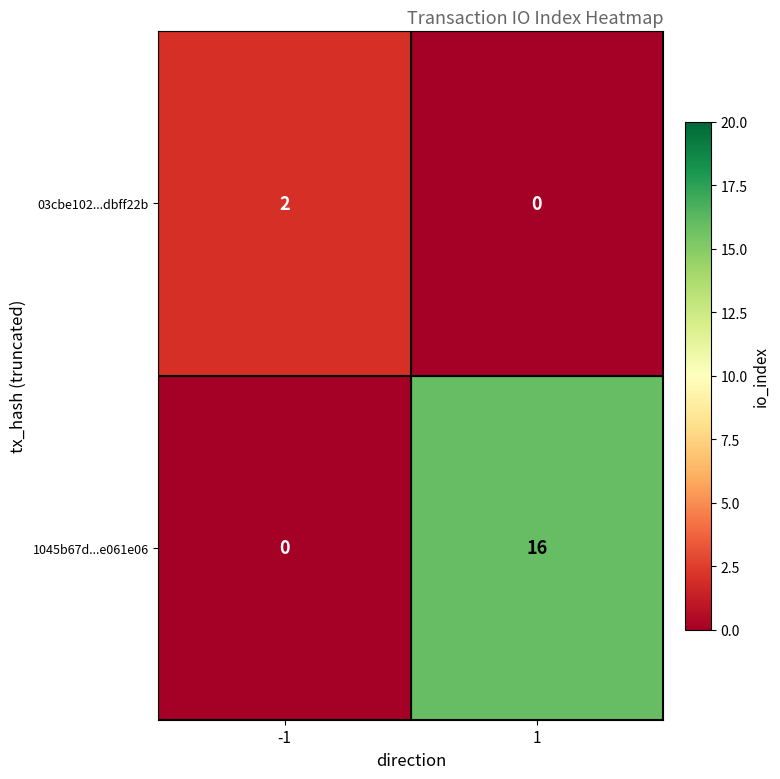

Which series has the largest range (max minus min)?

1045b67d...e061e06